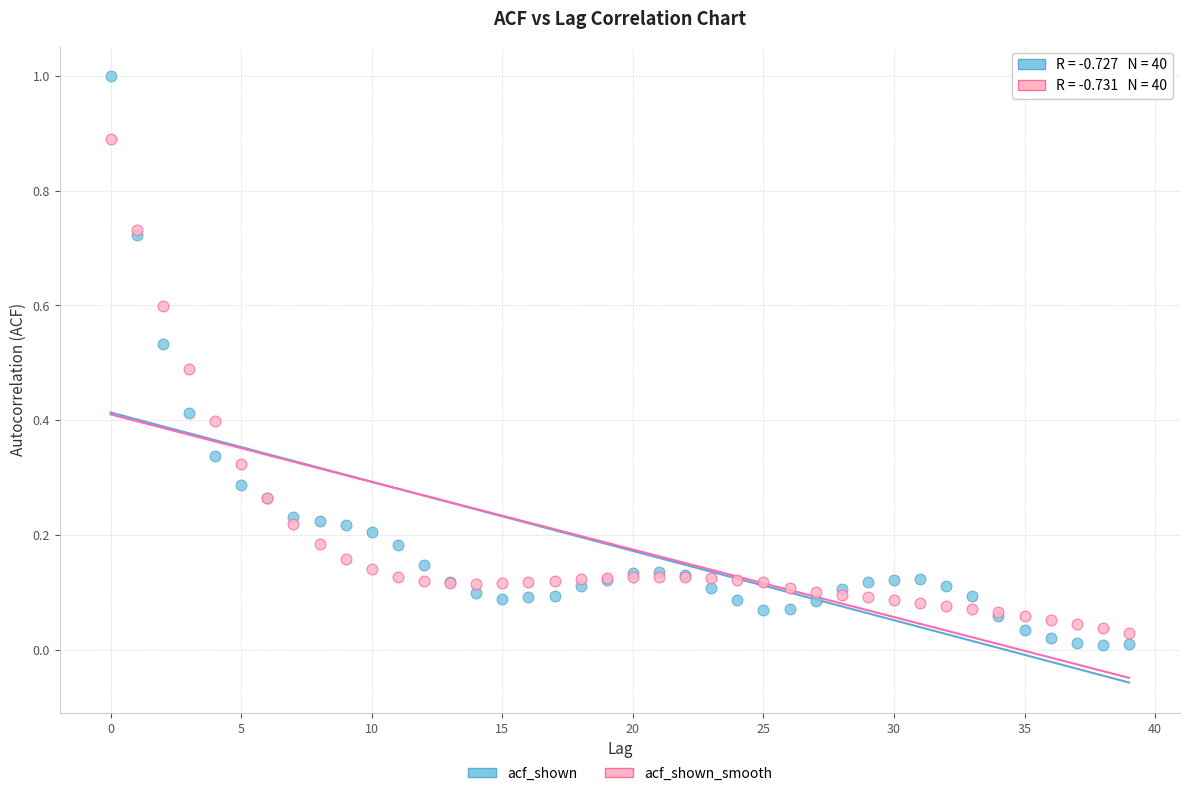

Which series has the widest spread of Y values?

acf_shown